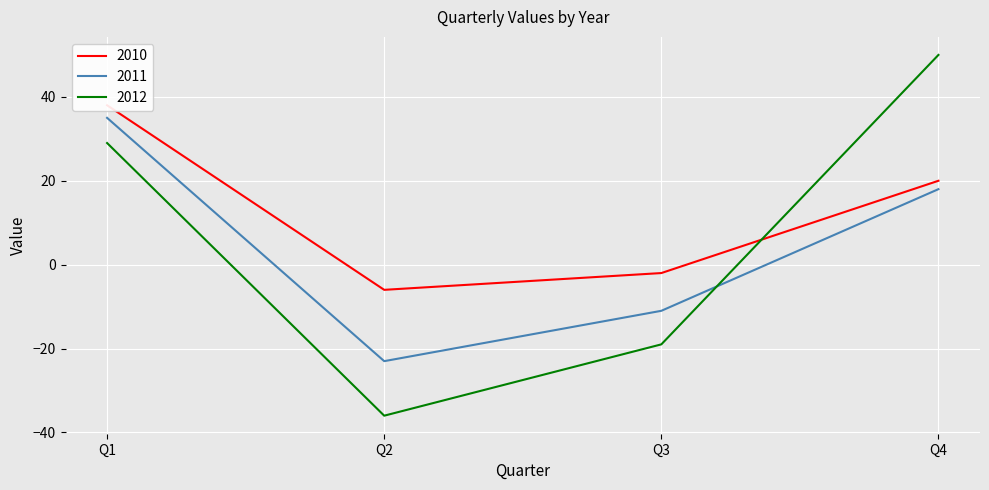

What is the average value of the 2011 series?

5